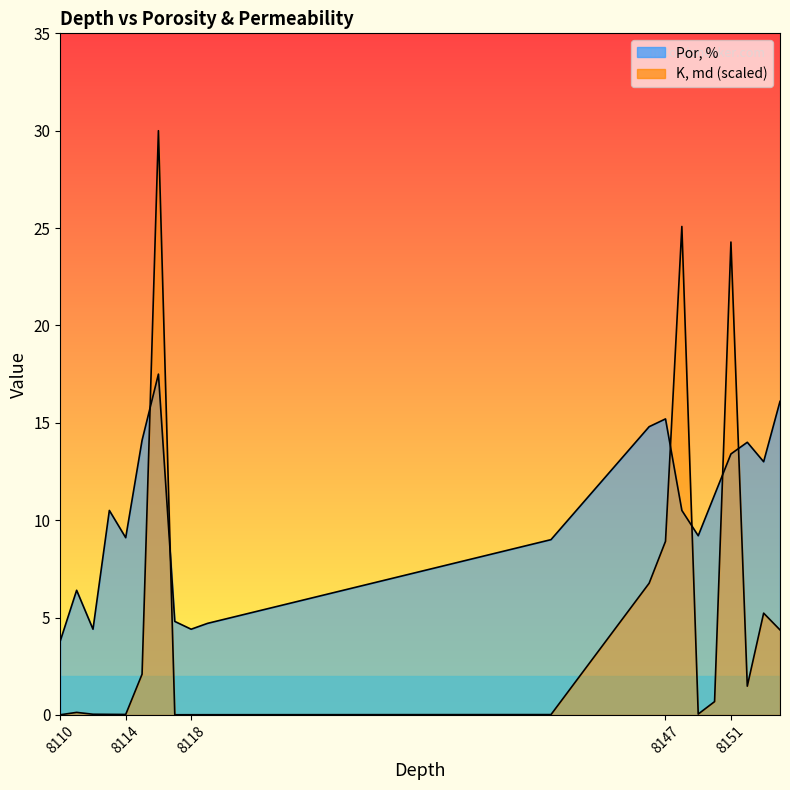

Reading left to right, what are all the values shown in this chart?

Por, %: 3.8	6.4	4.4	10.5	9.1	14.1	17.5	4.8	4.4	4.7	9.0	14.8	15.2	10.5	9.2	11.3	13.4	14.0	13.0	16.1
K, md: 0.0	0.1	0.0	0.0	0.0	2.1	30.0	0.0	0.0	0.0	0.0	6.8	8.9	25.1	0.0	0.7	24.3	1.5	5.2	4.4